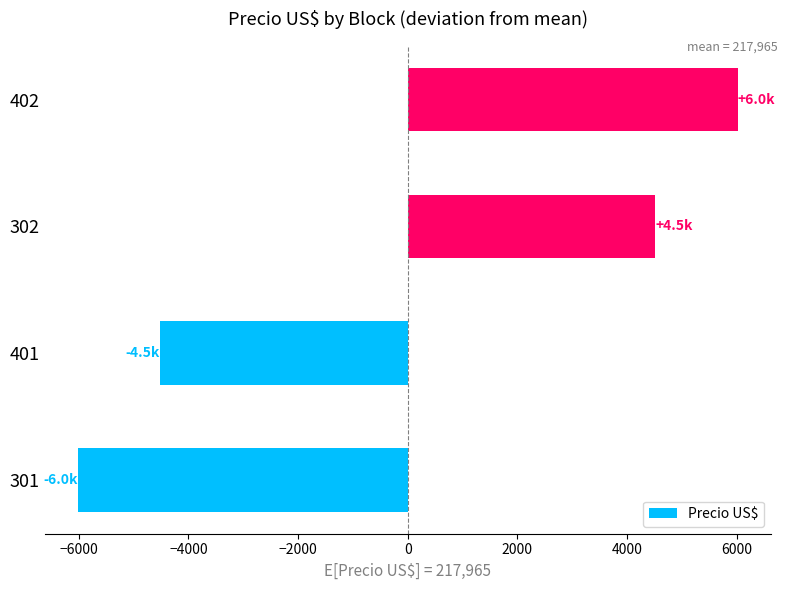

List the labels in order of value, smallest first.

301, 401, 302, 402